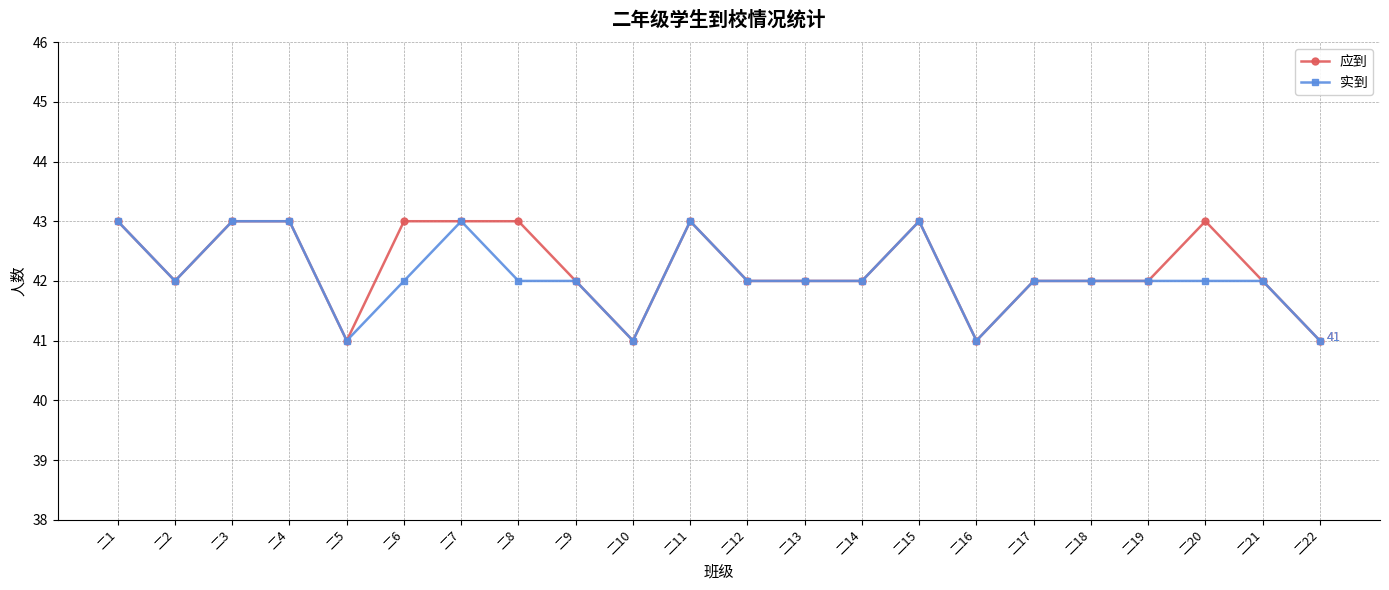

At which label does 应到 first exceed 42?

二1